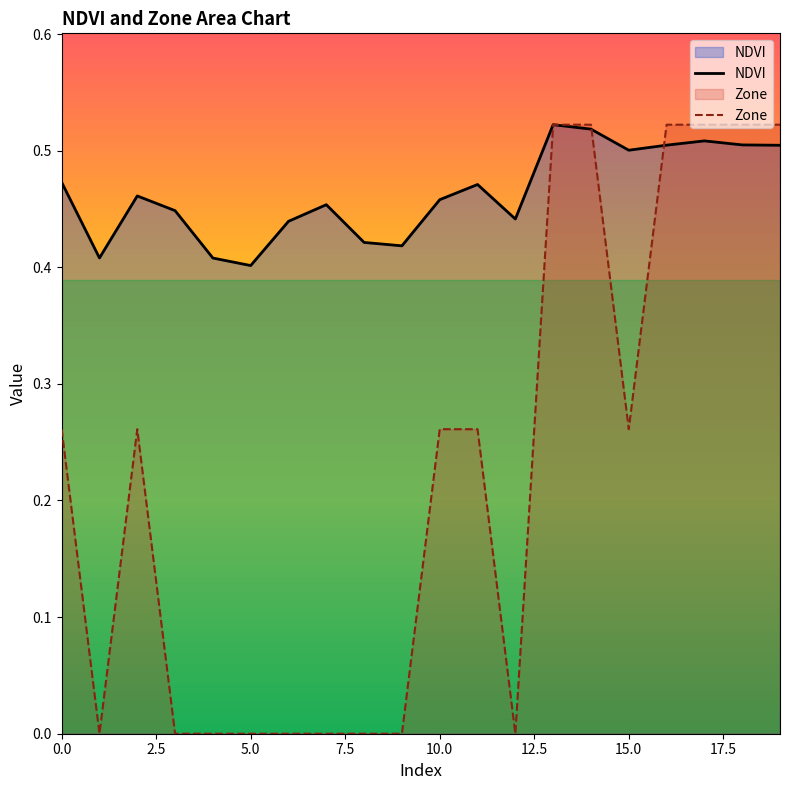

What is the value of the Zone point at the 14th from the left?

0.5